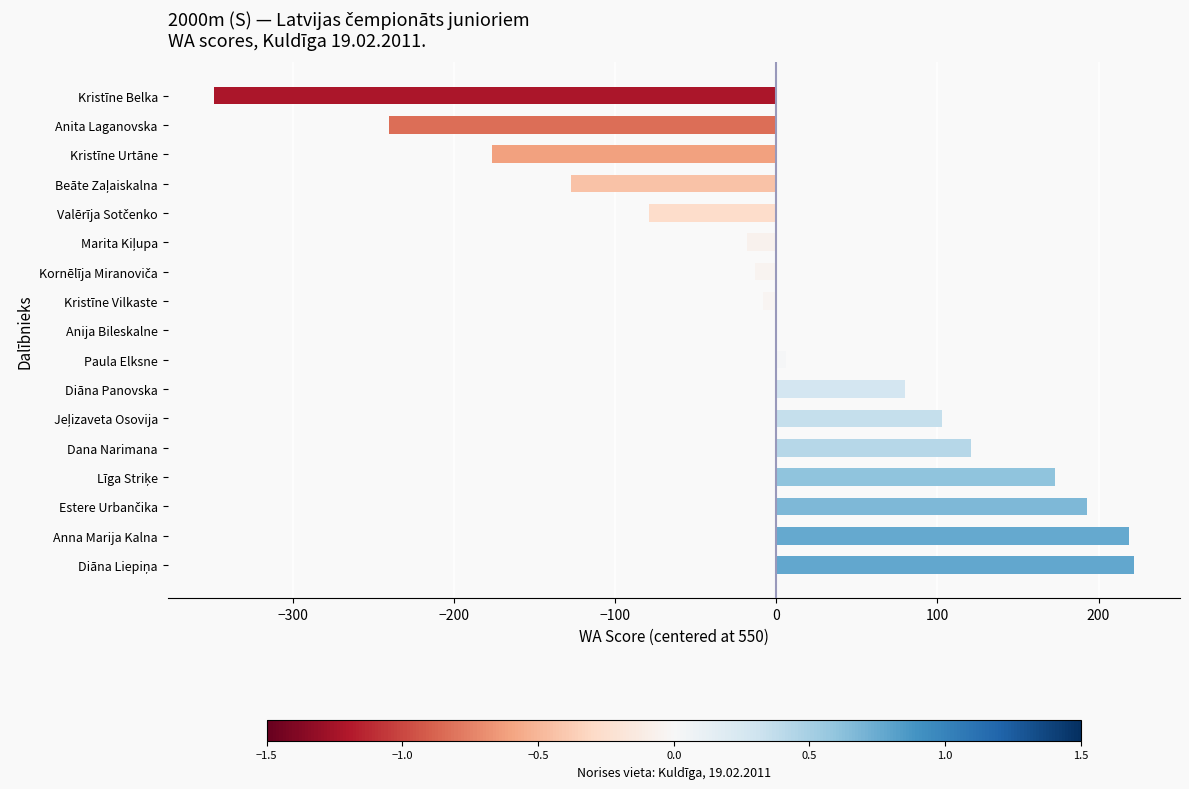

What is the greatest value displayed?

222